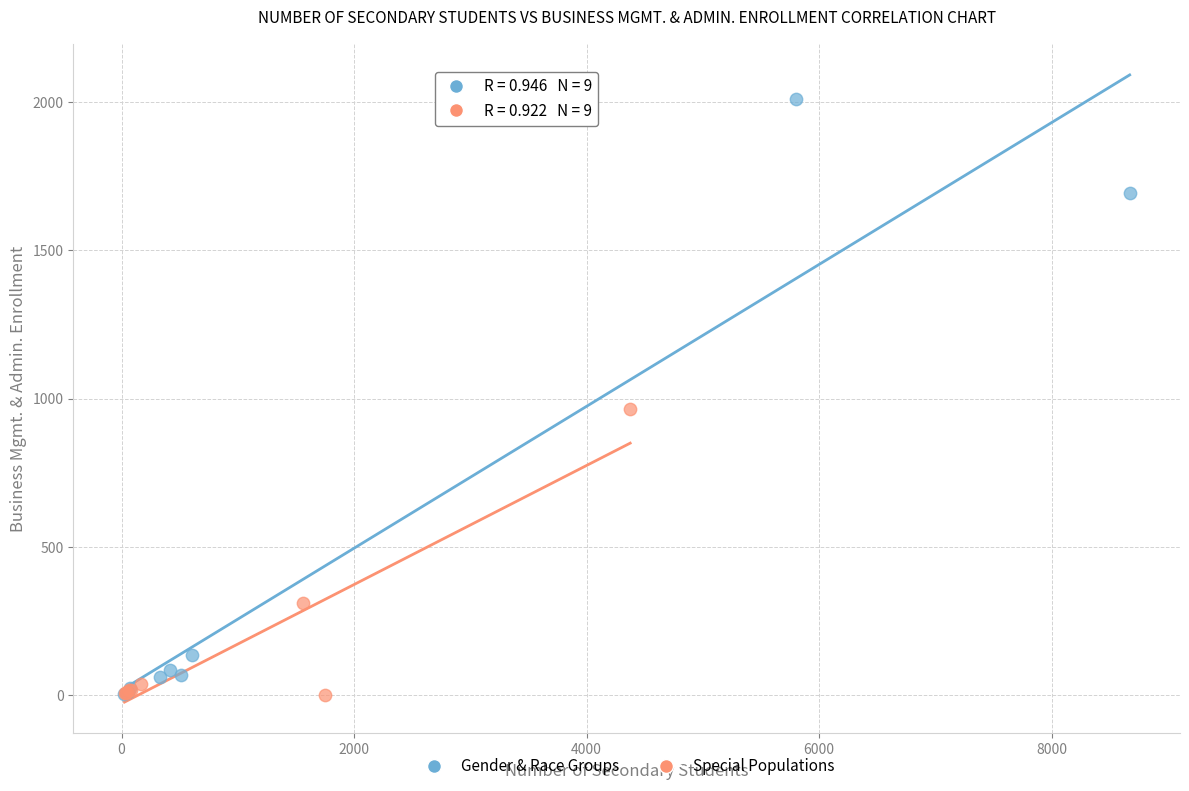

Which series contains the highest Y value?

Gender & Race Groups